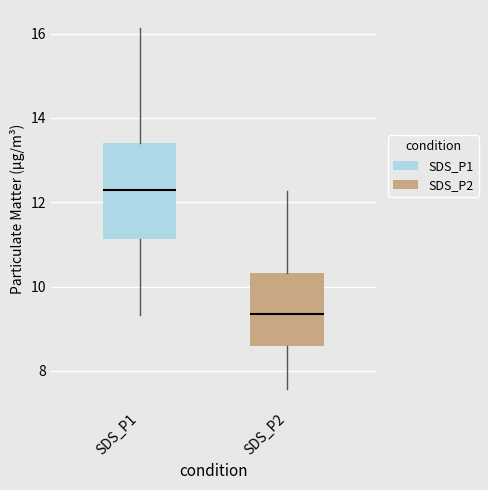

Reading left to right, transcribe this box plot: for each box, give where its median line is, the range the box spans, and where its two whiskers end, as read against the y-axis. The values are not printed on the chart, so give them approximately, as read against the axis.

SDS_P1: median 12.4, box 11.2 to 13.4, whiskers 9.4 to 16.2
SDS_P2: median 9.4, box 8.6 to 10.4, whiskers 7.6 to 12.2